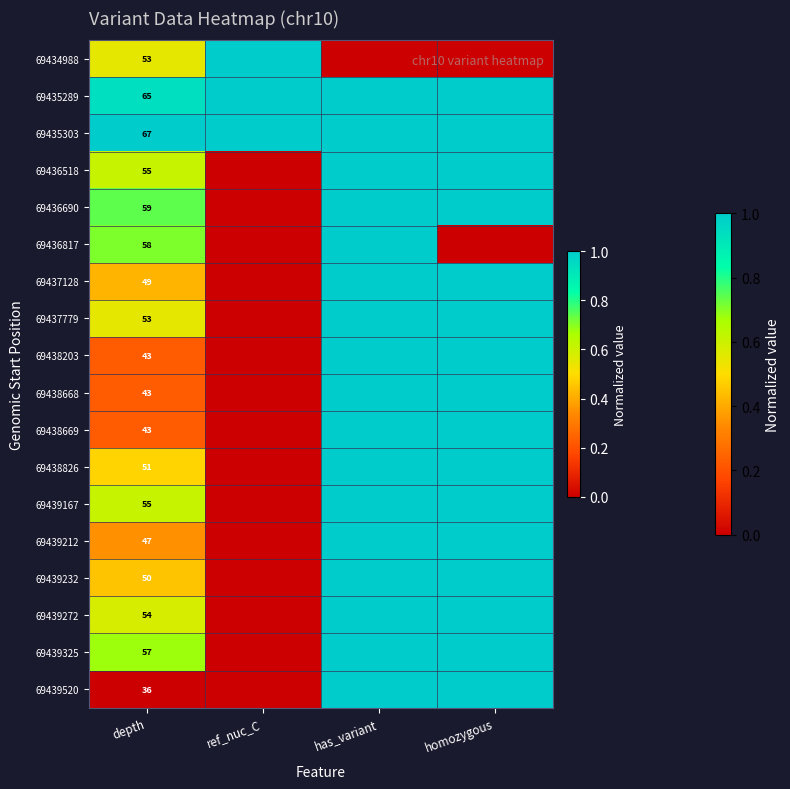

How many data points does each series have?

4